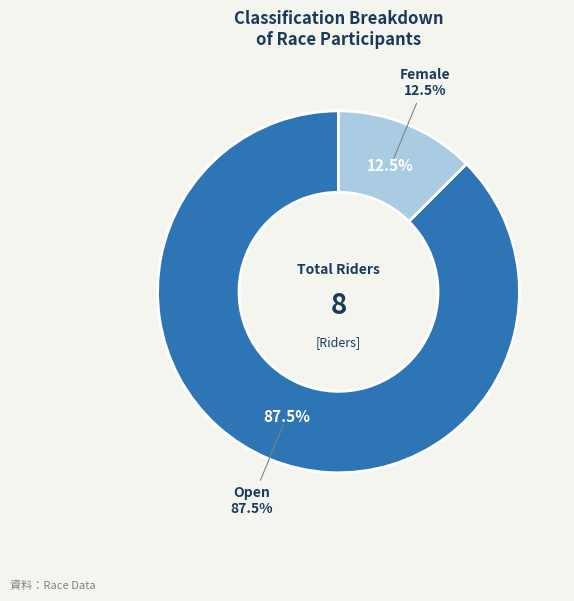

To the nearest percent, what percentage of the pie is Female?

12%